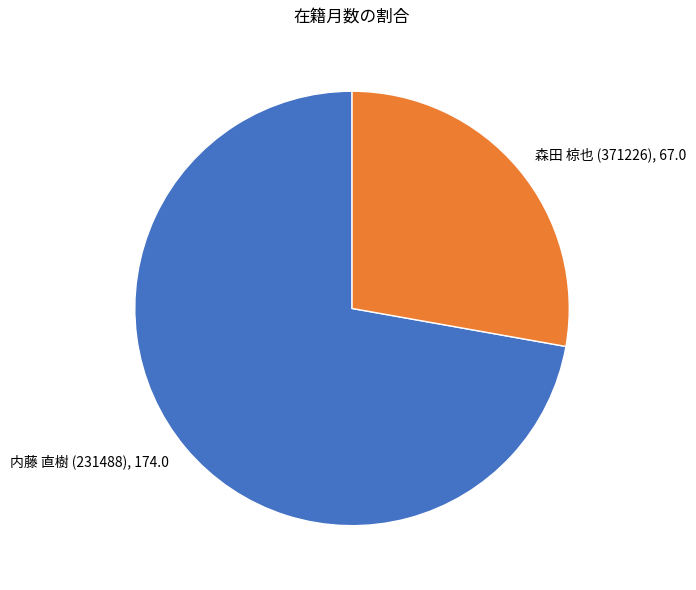

Which category has the biggest portion of the pie?

内藤 直樹 (231488)